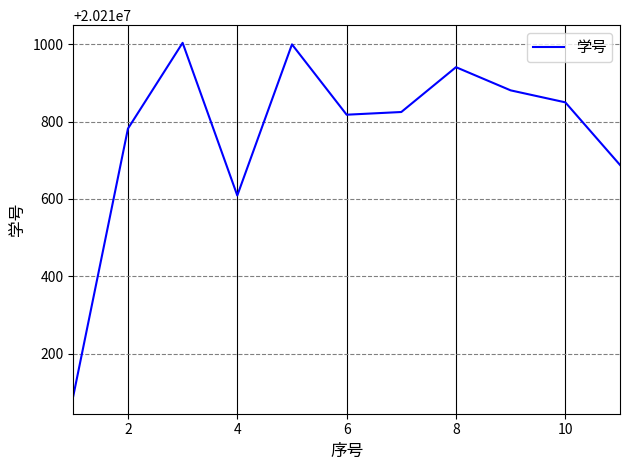

How many categories are shown in the chart?

11